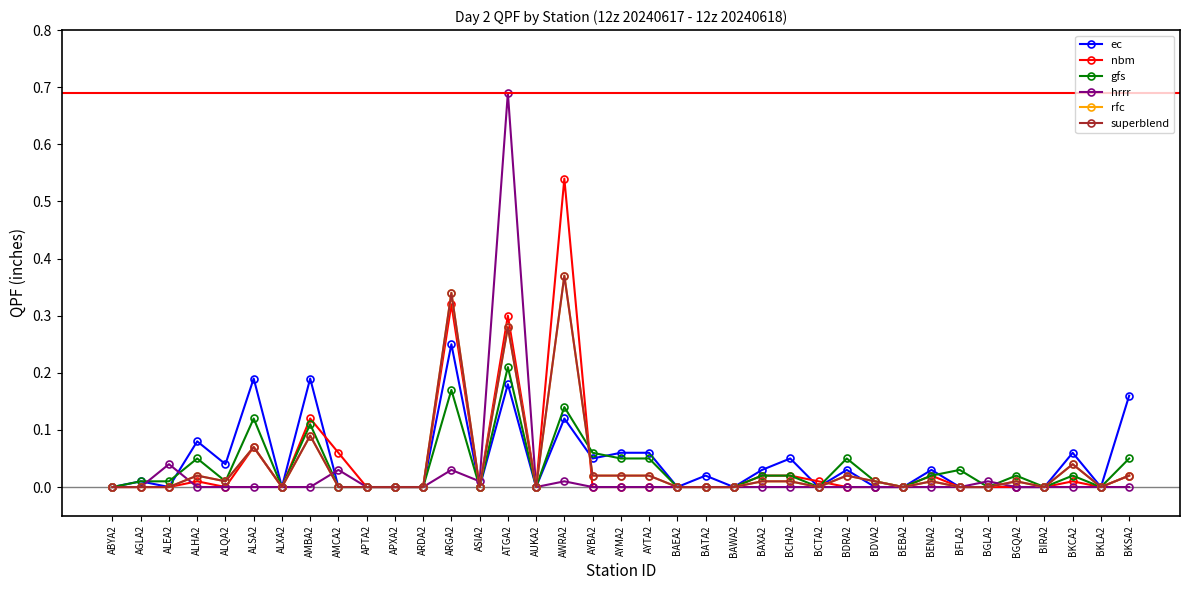

True or false: superblend and rfc intersect in this chart.

False